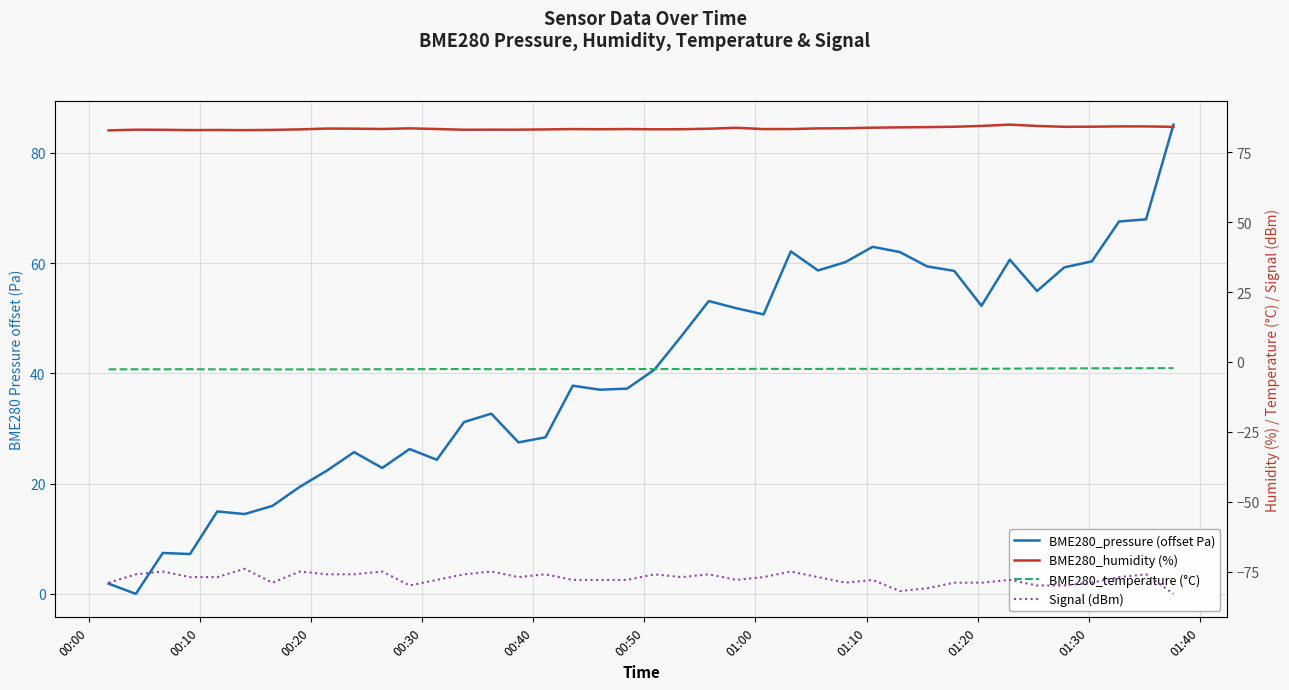

True or false: BME280_pressure (offset Pa) and Signal (dBm) cross at least once.

False